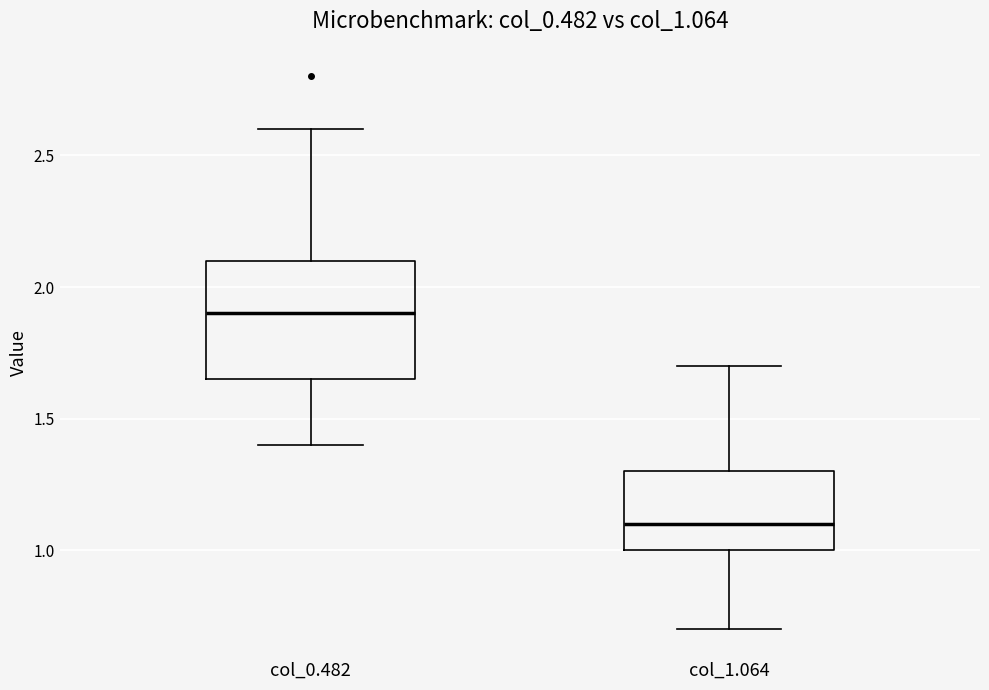

Where does the median line of the box for col_0.482 sit on the y-axis? The values are not printed on the chart, so give them approximately, as read against the axis.

1.90